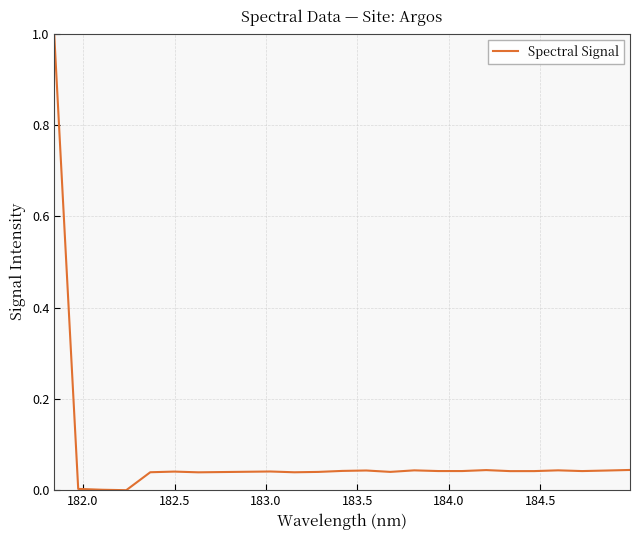

True or false: there are more than 2 points higher than both neighbors.

True